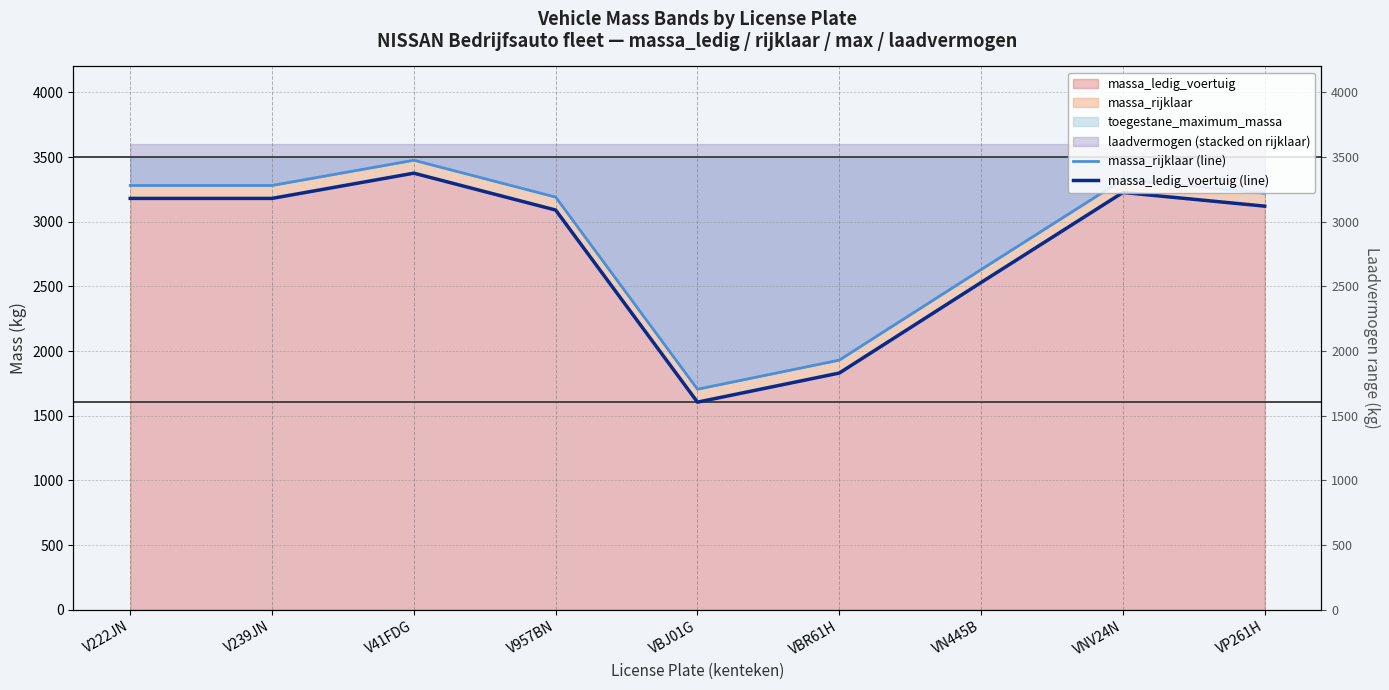

True or false: massa_rijklaar (line) has a value of 3280 at V239JN.

True